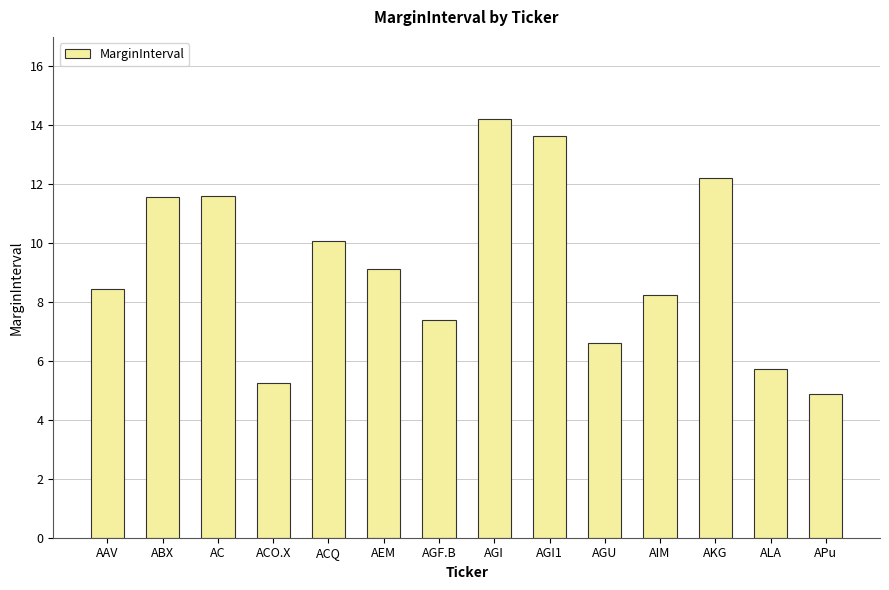

The chart shows a value of 7.4 at AGF.B. True or false?

True